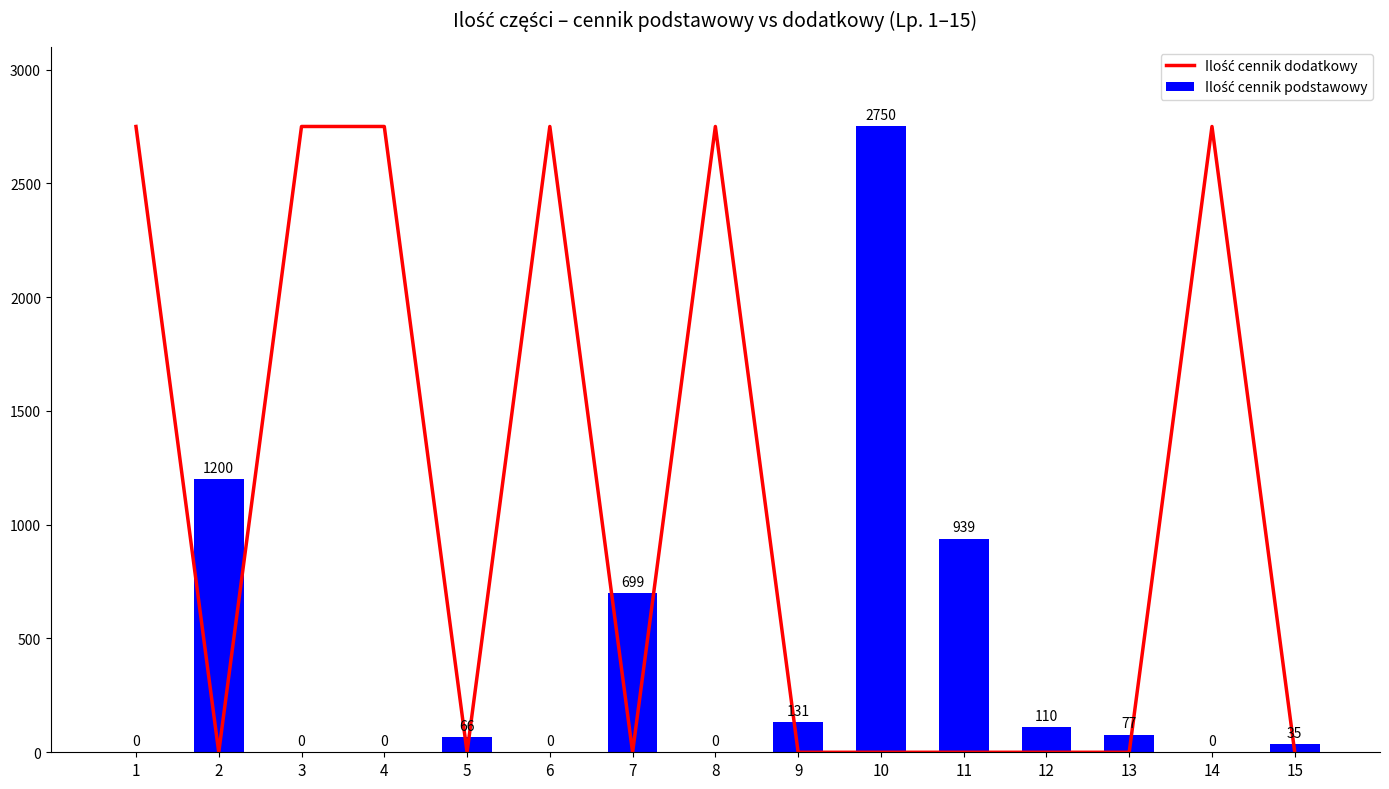

True or false: Ilość cennik dodatkowy has a value of 0 at 7.

True